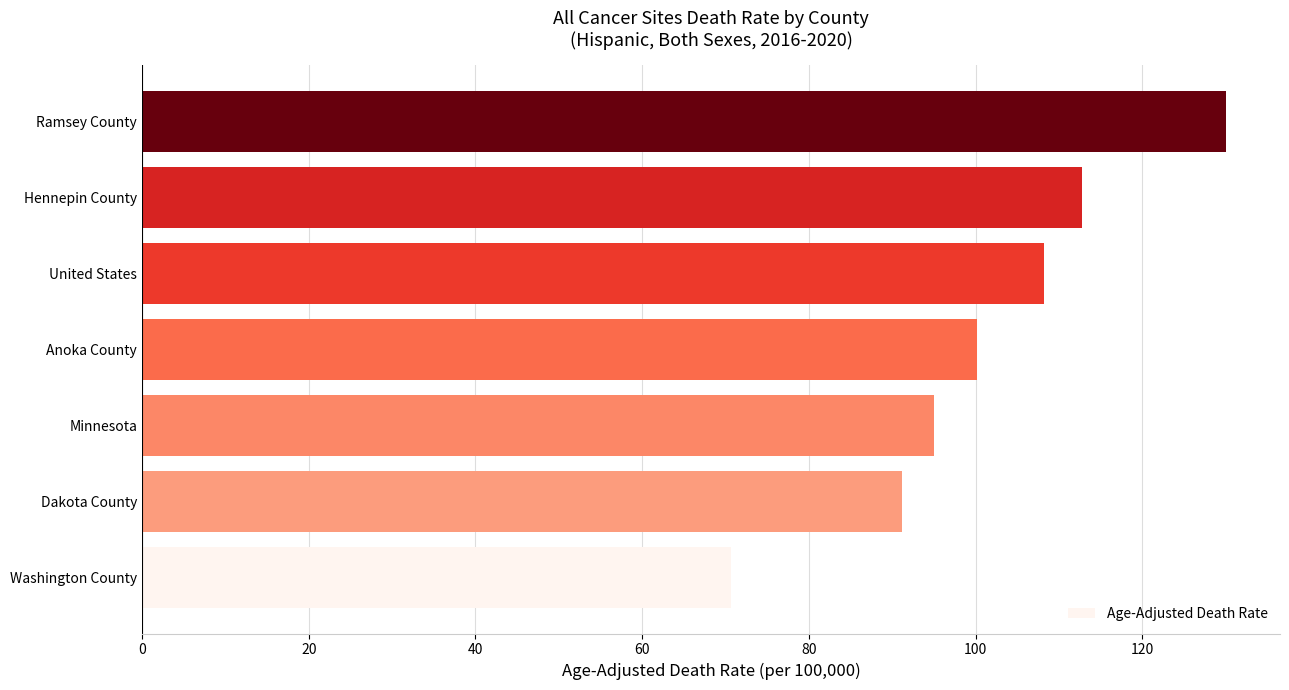

What is the smallest value displayed?

70.7